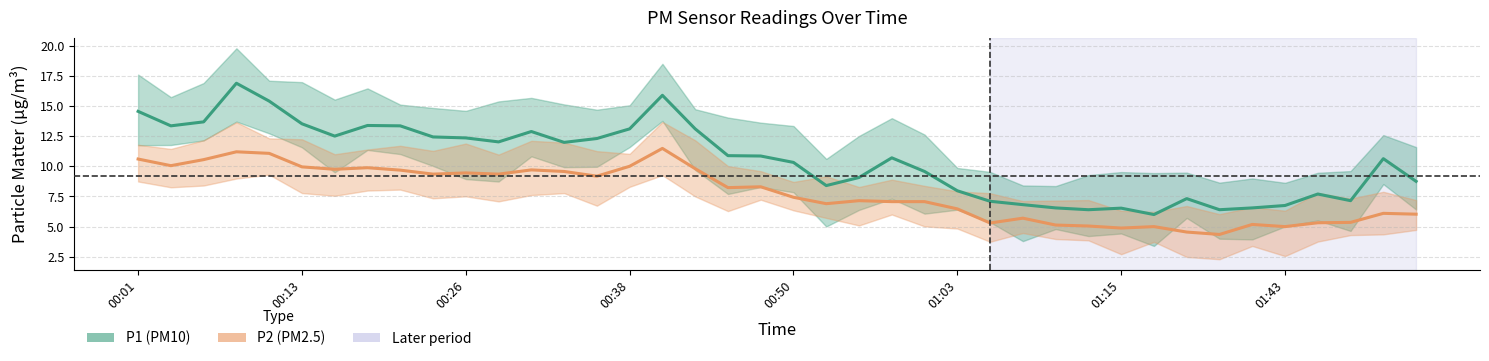

How many data points in P1 are less than 10?

17